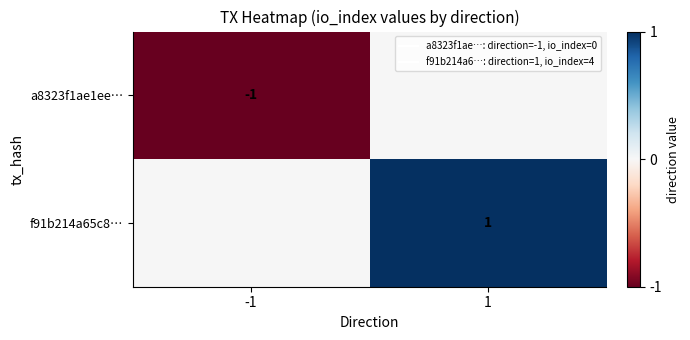

Which series changed the most between -1 and 1?

a8323f1ae1ee…